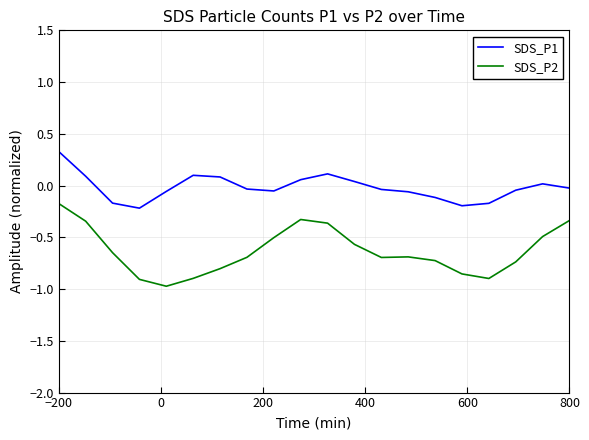

What is the minimum value shown in the chart?

-1.0